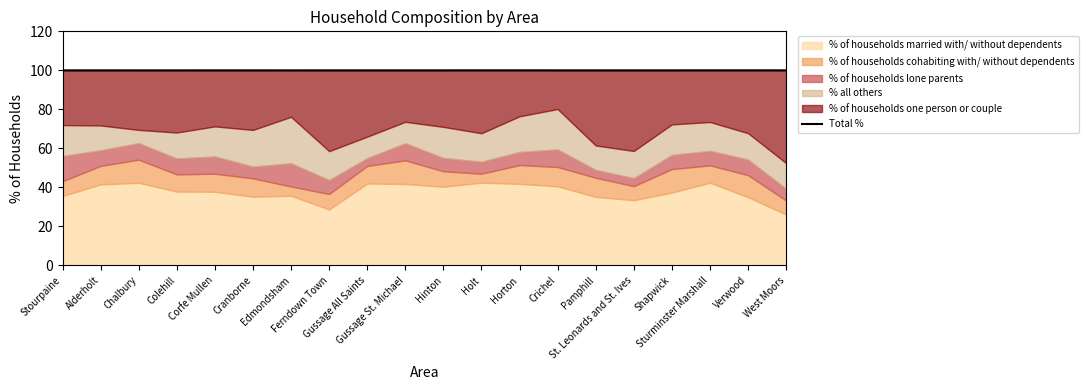

What is the maximum value shown in the chart?

100.0